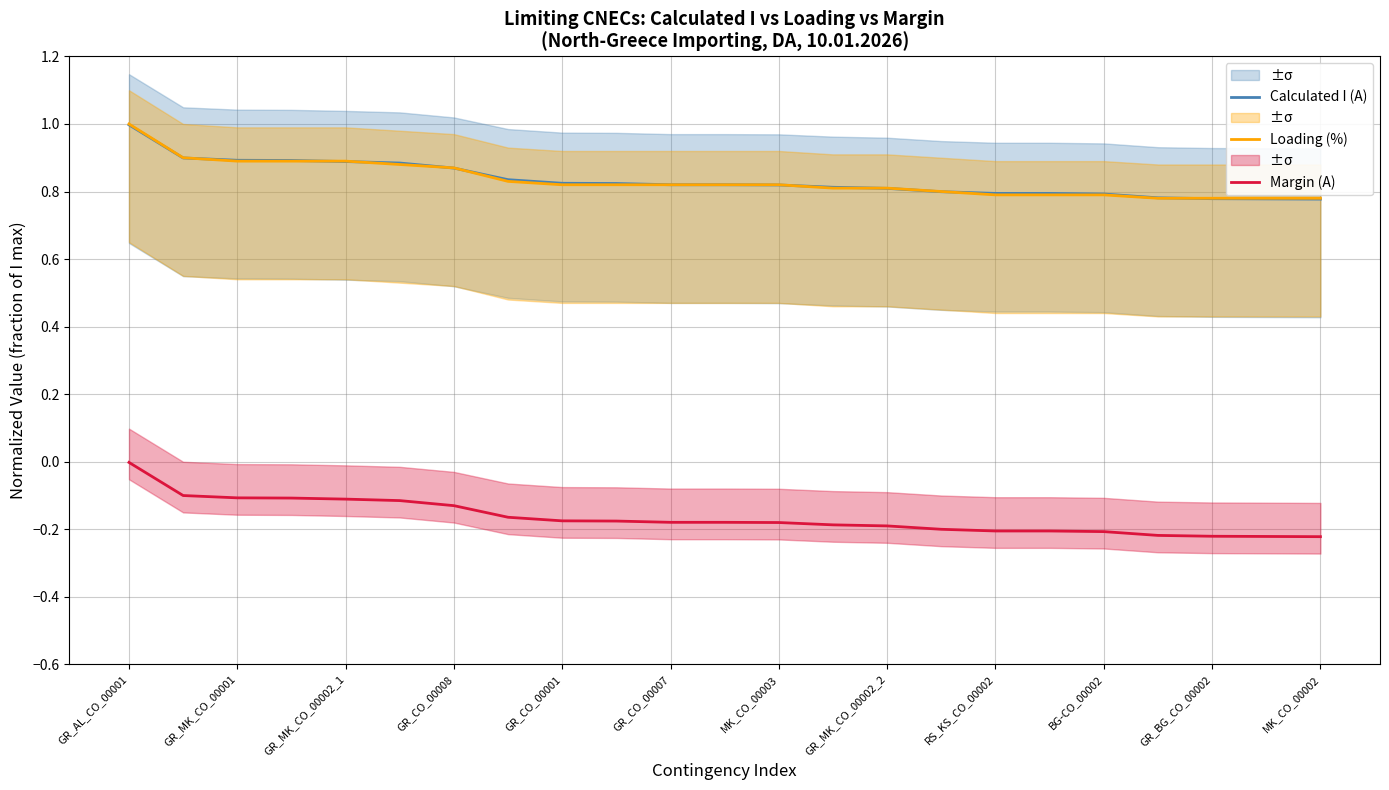

True or false: Calculated I (A) and Margin (A) intersect in this chart.

False